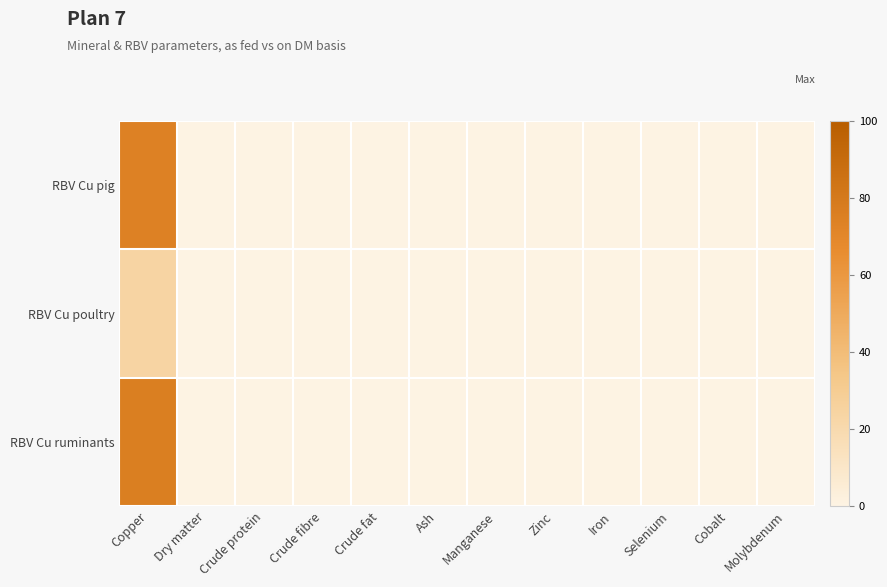

Reading right to left, transcribe all the data shown in this chart.

RBV Cu pig: Molybdenum=0	Cobalt=0	Selenium=0	Iron=0	Zinc=0	Manganese=0	Ash=0	Crude fat=0	Crude fibre=0	Crude protein=0	Dry matter=0	Copper=74
RBV Cu poultry: Molybdenum=0	Cobalt=0	Selenium=0	Iron=0	Zinc=0	Manganese=0	Ash=0	Crude fat=0	Crude fibre=0	Crude protein=0	Dry matter=0	Copper=24
RBV Cu ruminants: Molybdenum=0	Cobalt=0	Selenium=0	Iron=0	Zinc=0	Manganese=0	Ash=0	Crude fat=0	Crude fibre=0	Crude protein=0	Dry matter=0	Copper=76